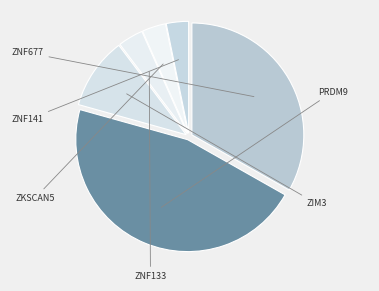

How many segments does this pie chart have?

6